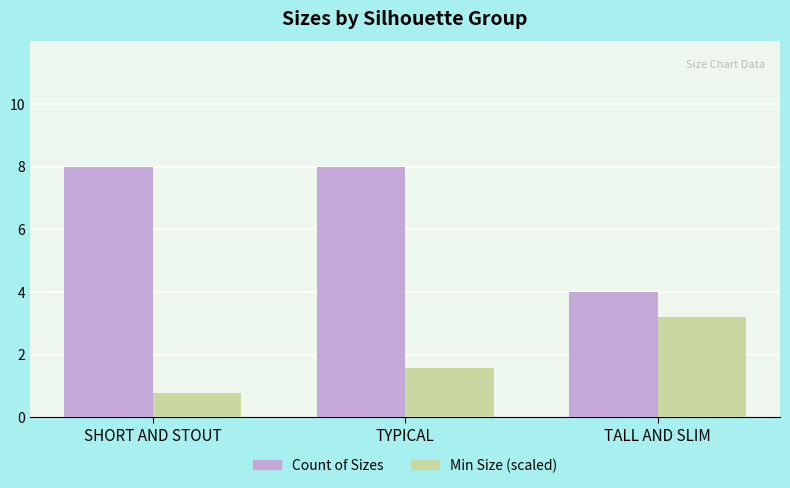

True or false: Count of Sizes has a value of 8.0 at SHORT AND STOUT.

True